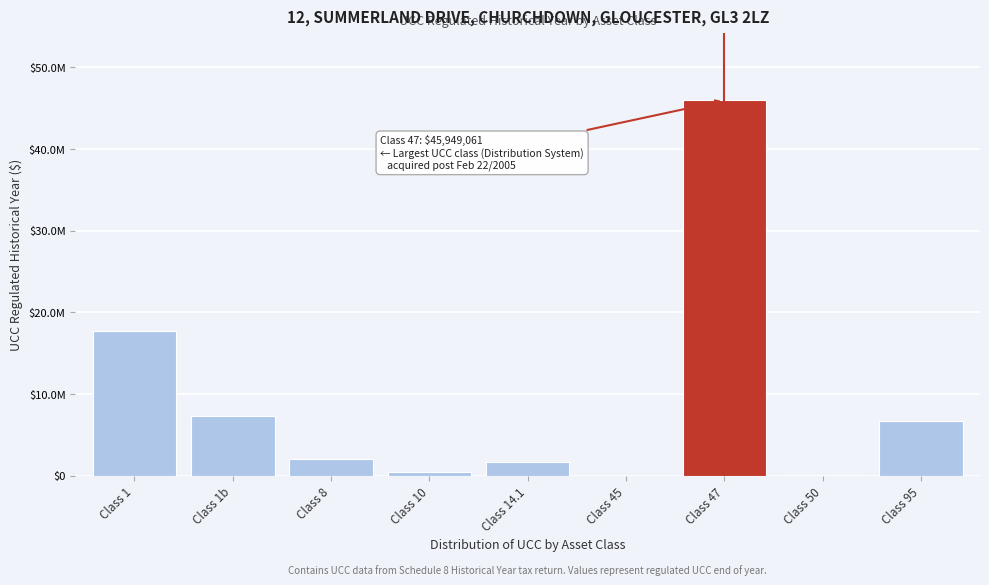

Are the bars horizontal?

No